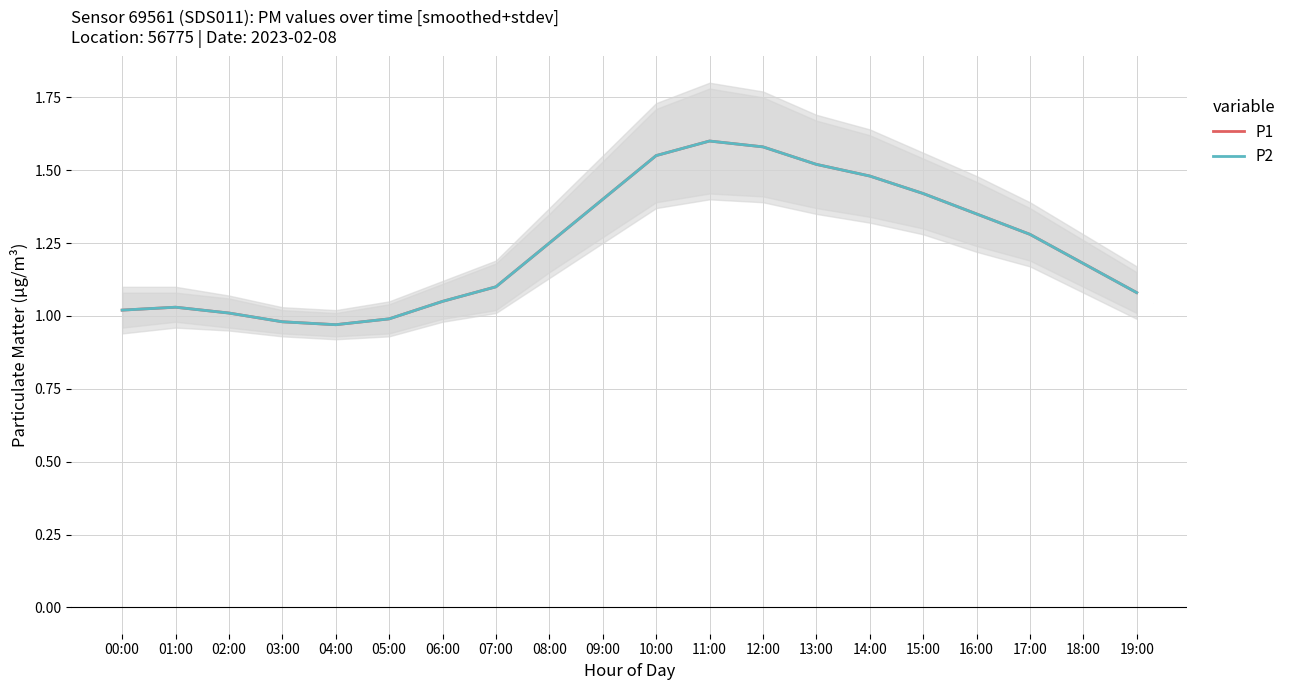

True or false: P2 and P1 intersect in this chart.

False